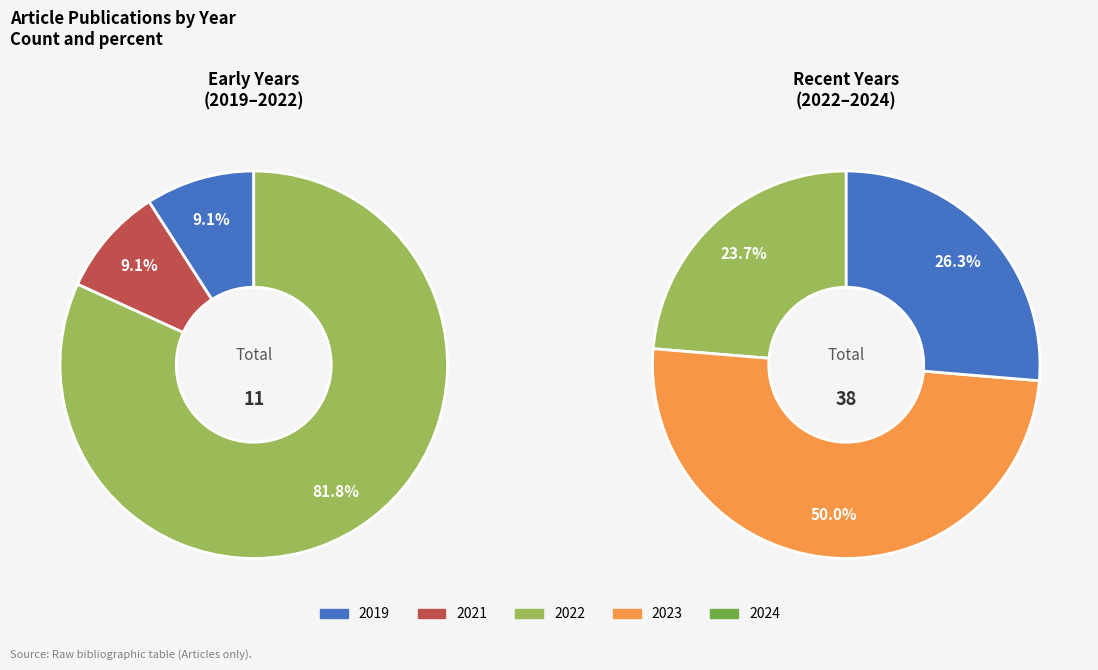

Combined, do 2019 and 2022 account for over 50%?

No